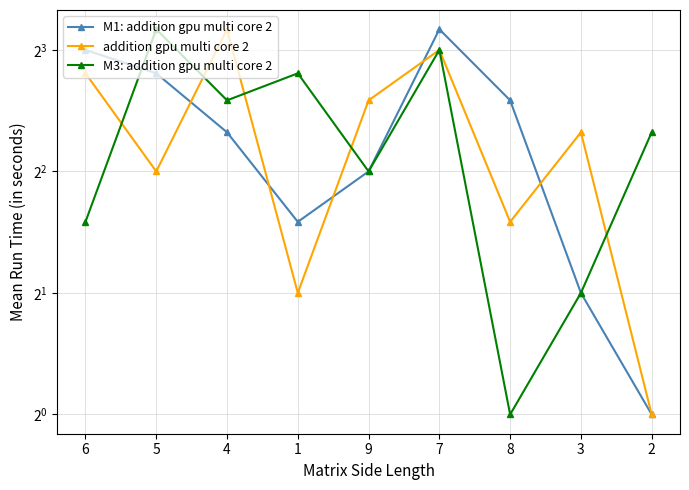

Rank the series by their maximum value, from highest to lowest.

M1: addition gpu multi core 2, addition gpu multi core 2, M3: addition gpu multi core 2